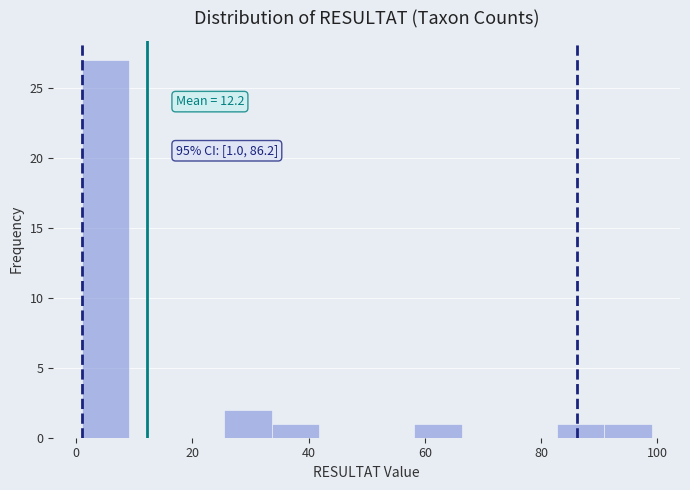

Over which range of the x-axis is the bar tallest?

2 to 10